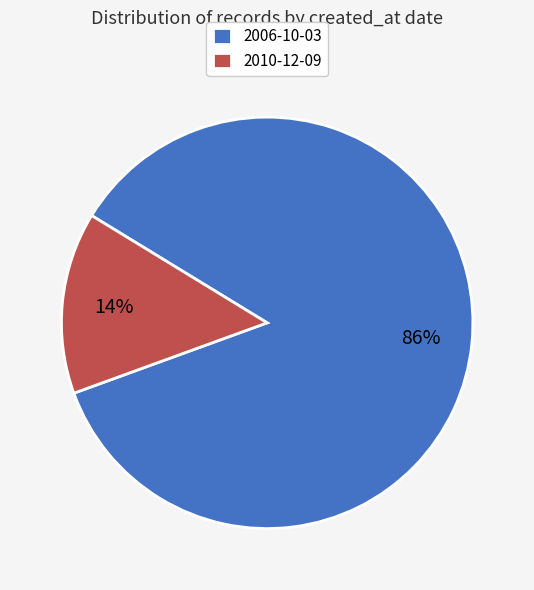

Is it true that 2006-10-03 is 86% of the pie?

True